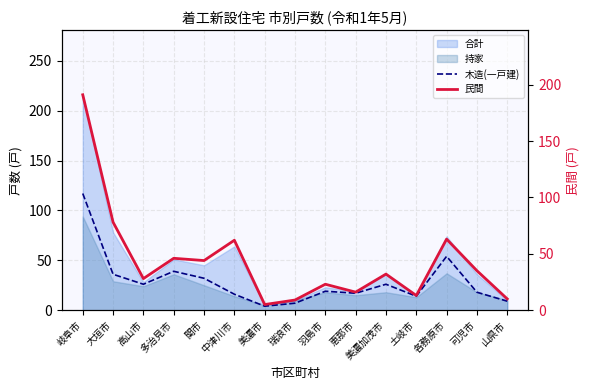

Is the value of 木造(一戸建) at 各務原市 greater than the value of 民間 at 美濃加茂市?

Yes